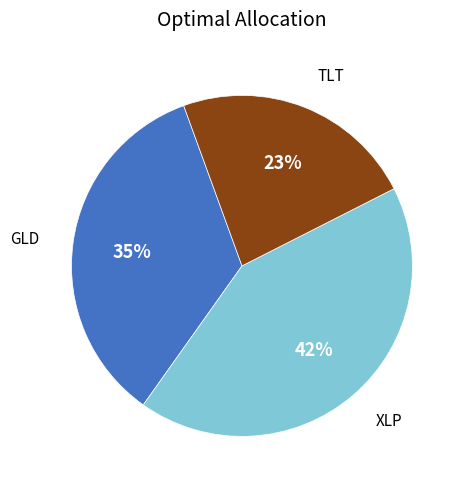

To the nearest percent, what is the average slice percentage?

33%